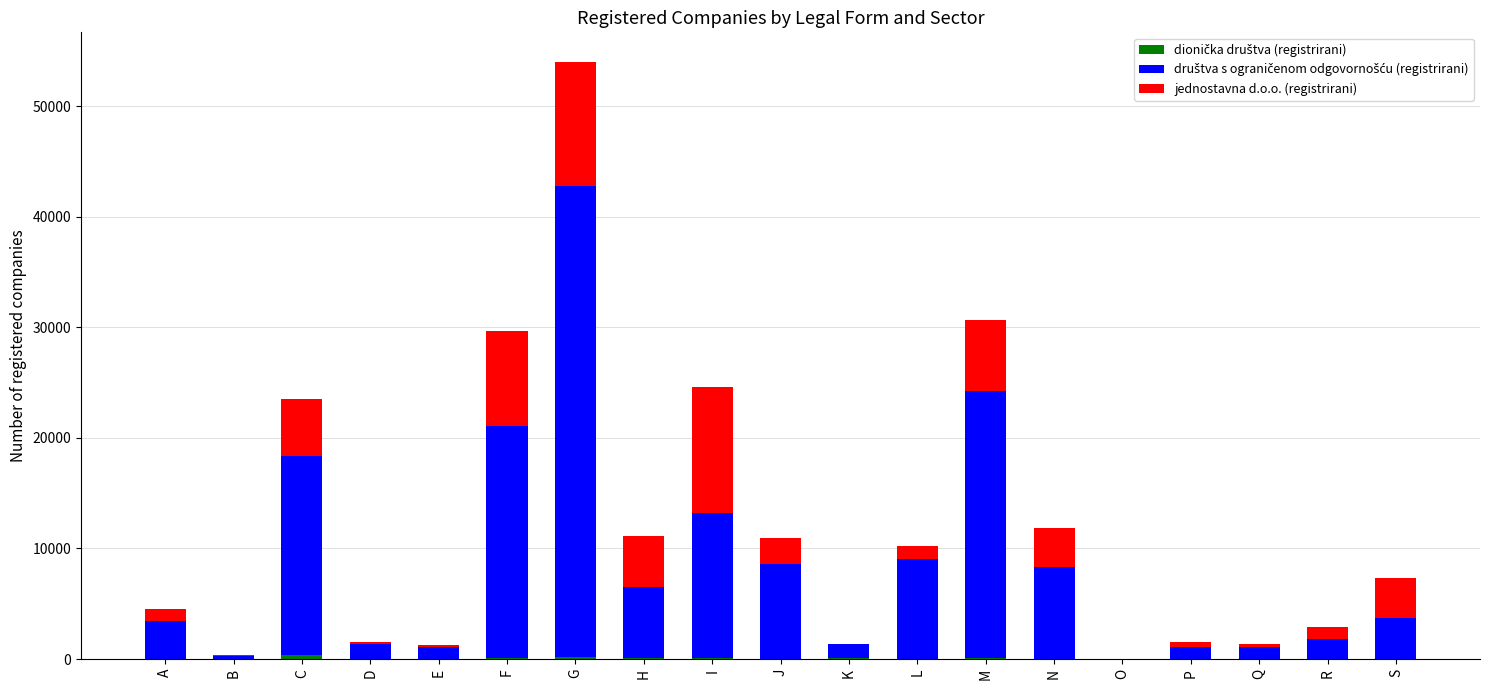

At which category is the sum across all series the highest?

G